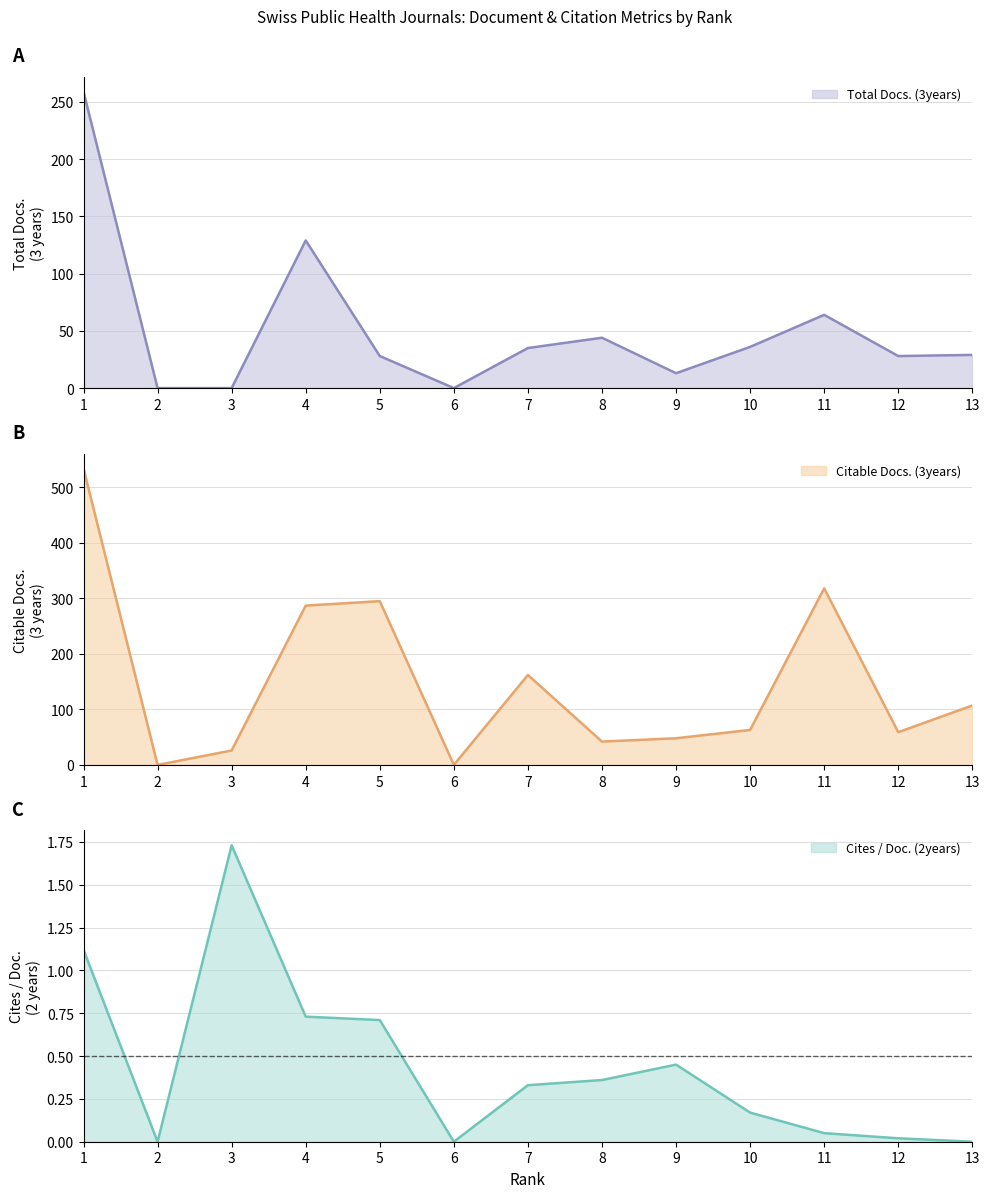

The value of Total Docs. (3years) at 10 is 50.4. True or false?

False